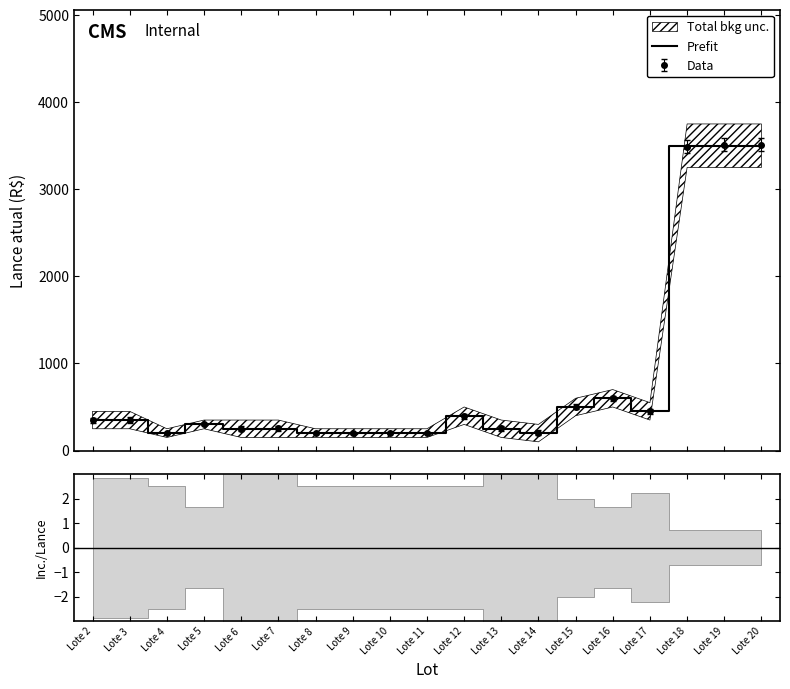

What is the sum of all values?

15400